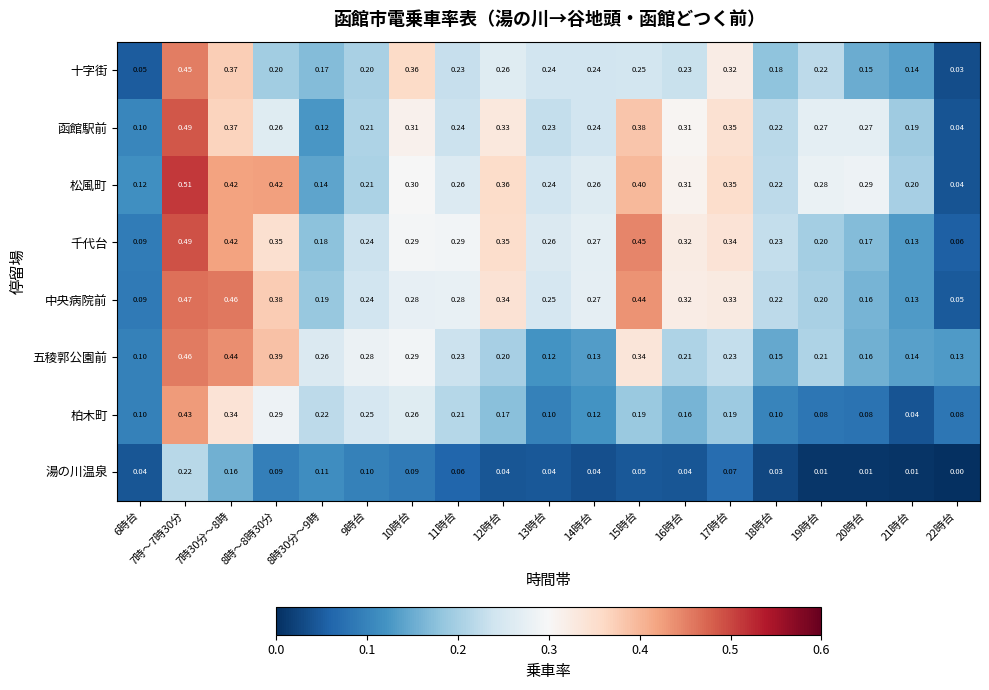

Which series changed the most between 16時台 and 17時台?

十字街